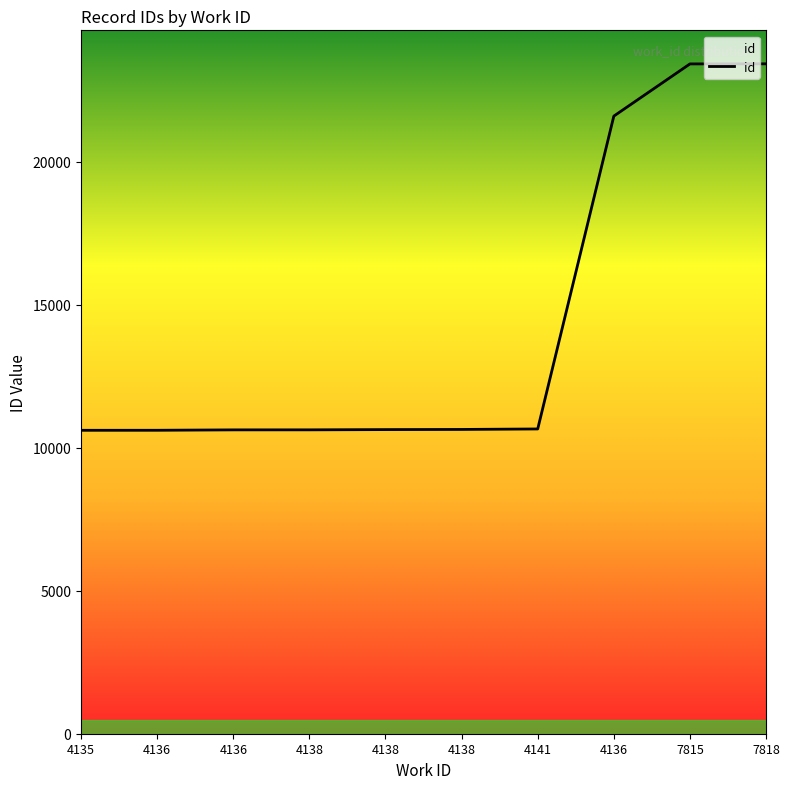

What is the difference between the maximum and minimum values?

12816